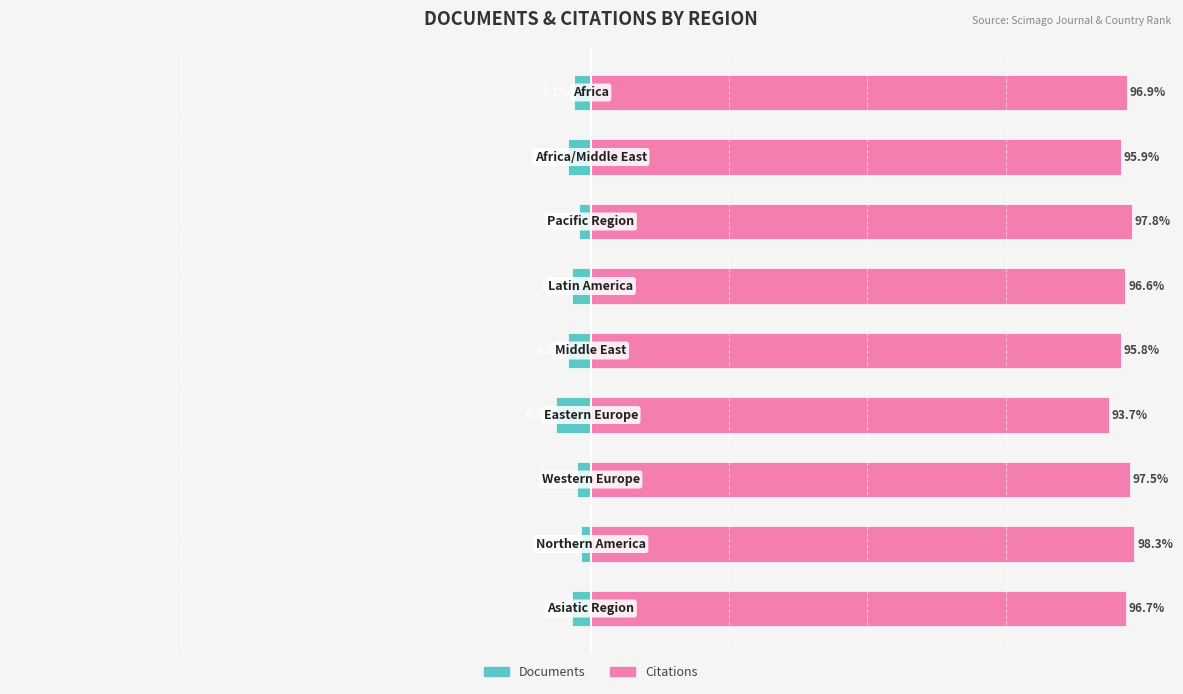

What are all the series names shown in the legend?

Documents, Citations